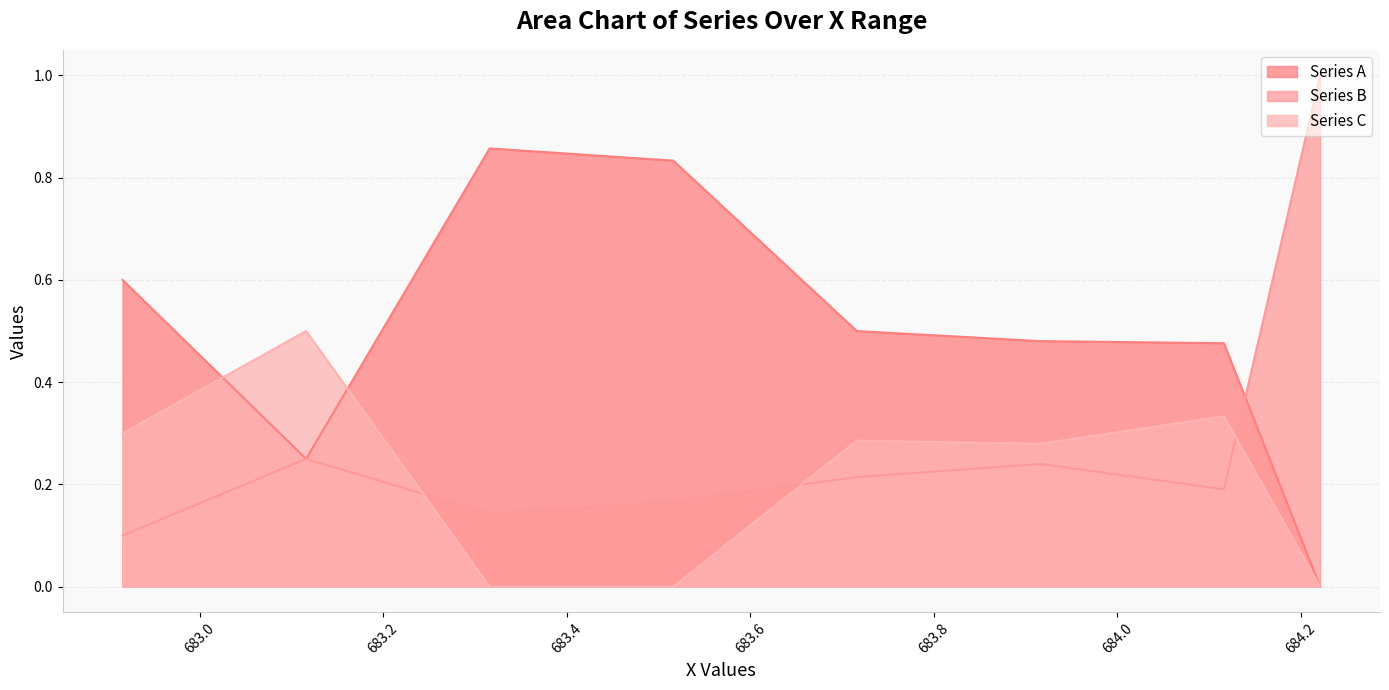

What are all the series names shown in the legend?

Series A, Series B, Series C